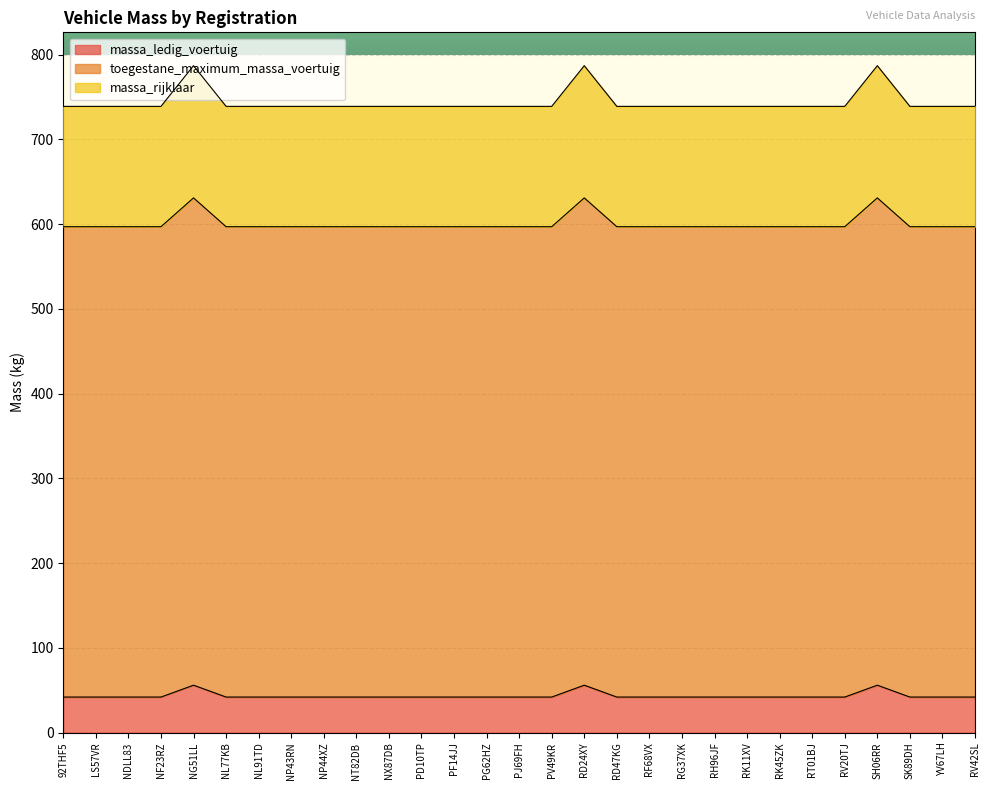

True or false: toegestane_maximum_massa_voertuig and massa_rijklaar intersect in this chart.

False